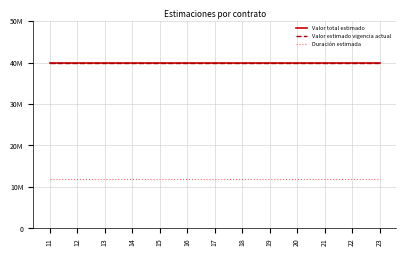

Read the Valor total estimado value at 14.

40000000